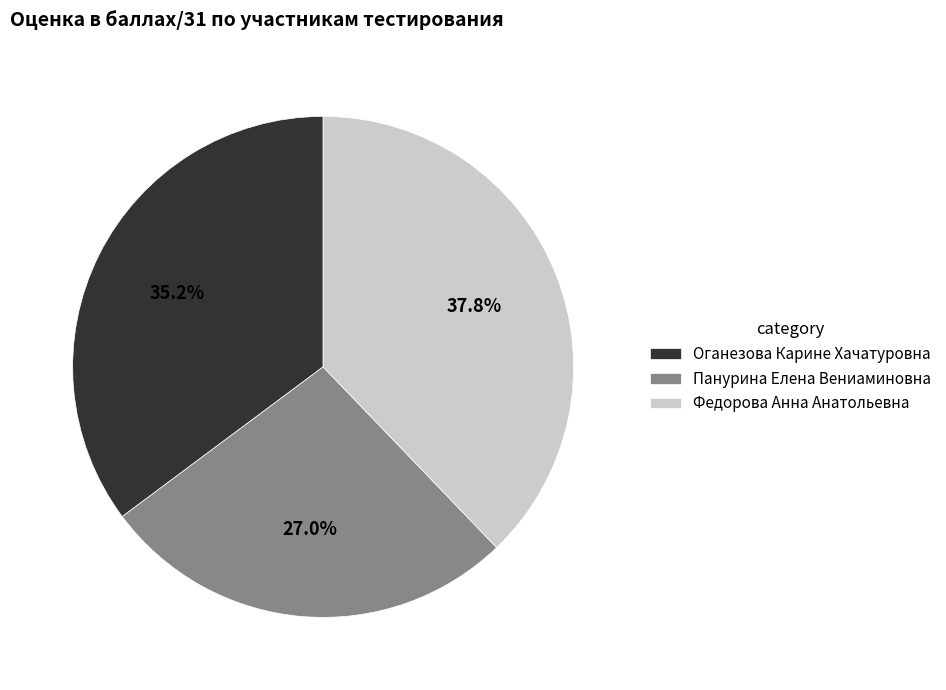

To the nearest percent, what percentage of the pie is Федорова Анна Анатольевна?

38%